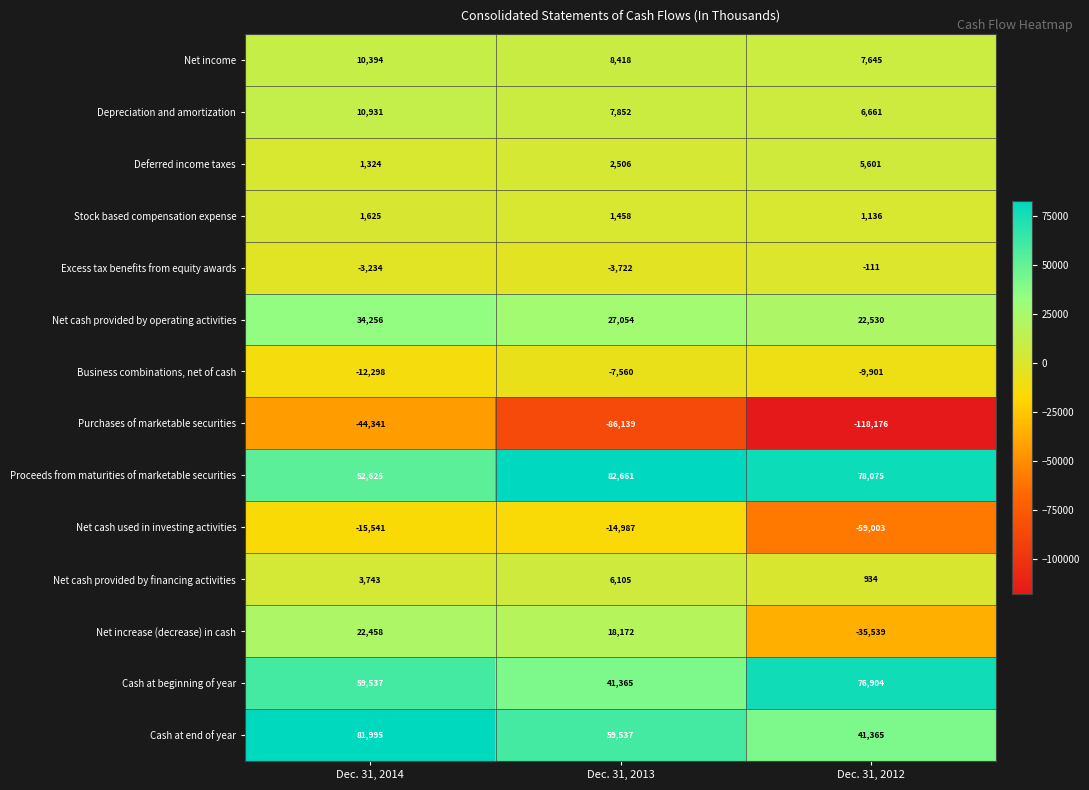

How many Cash at end of year values are between 41365 and 81995?

3